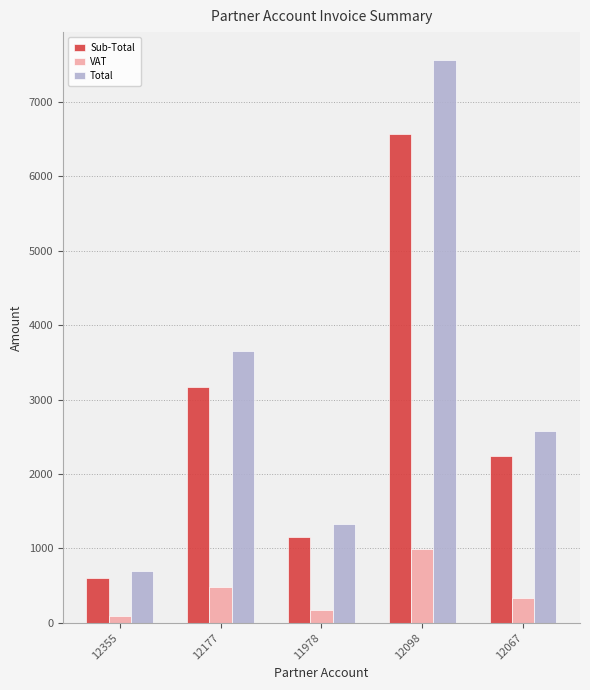

What is the lowest value of the Sub-Total series?

600.9